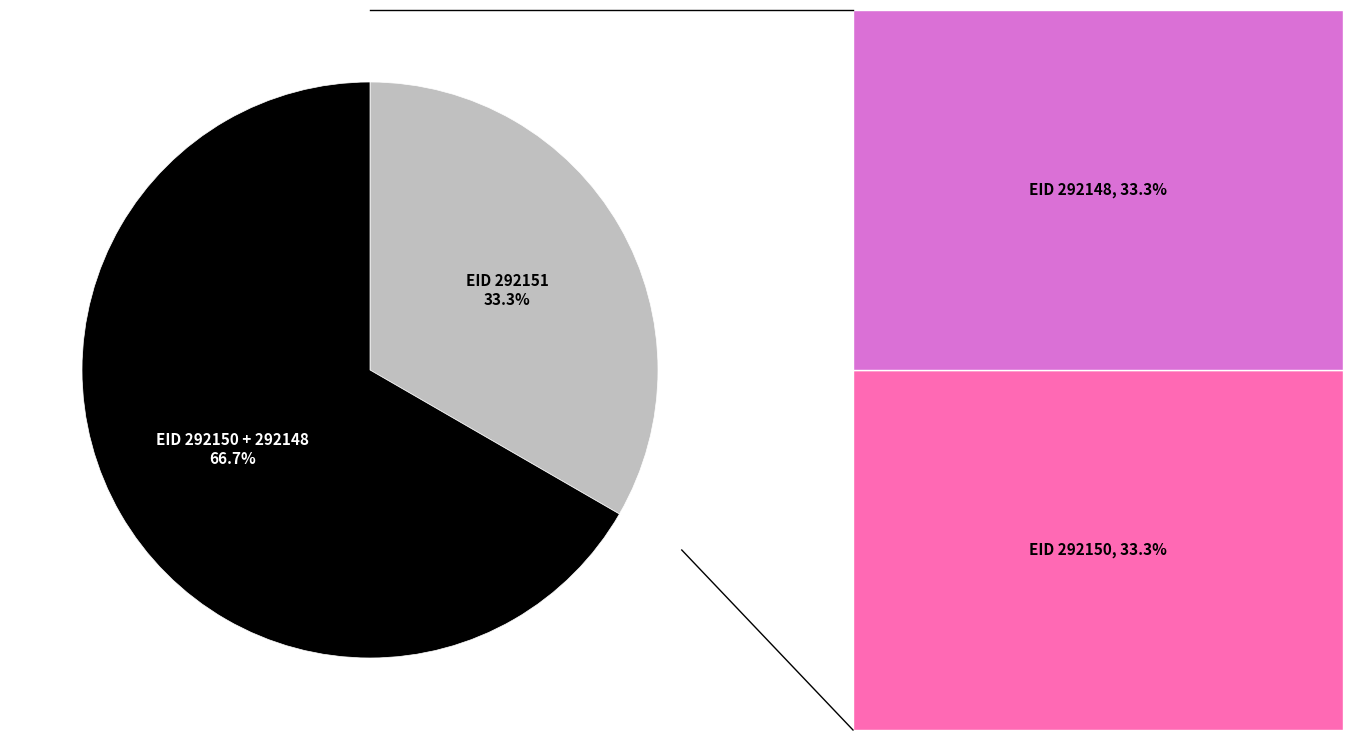

Is there any slice that represents more than half of the pie?

Yes